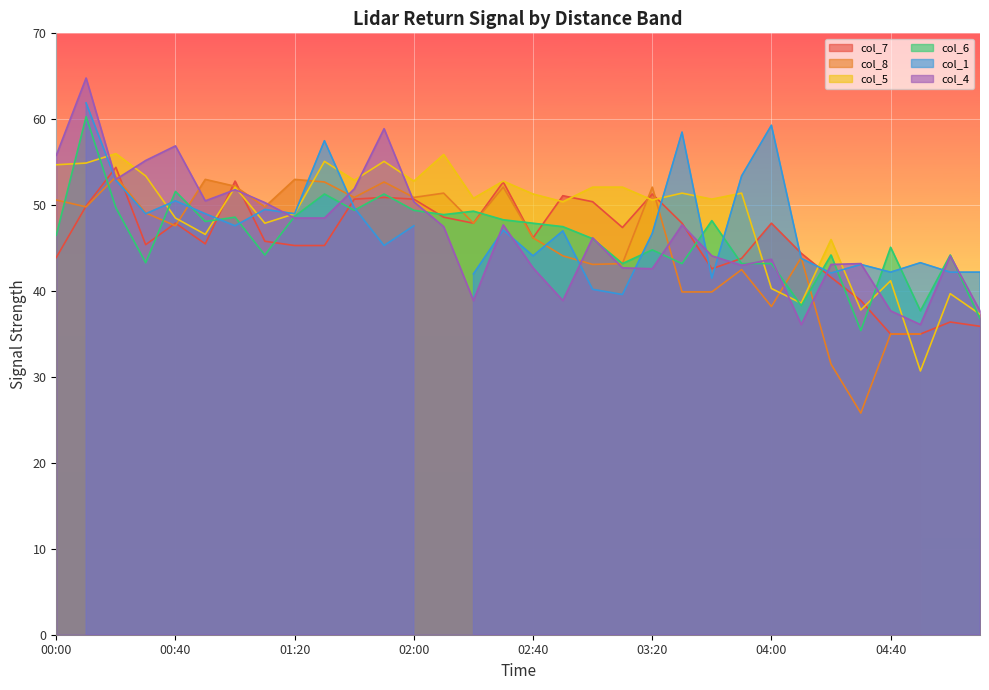

What is the label of the 13th point from the right?

03:10